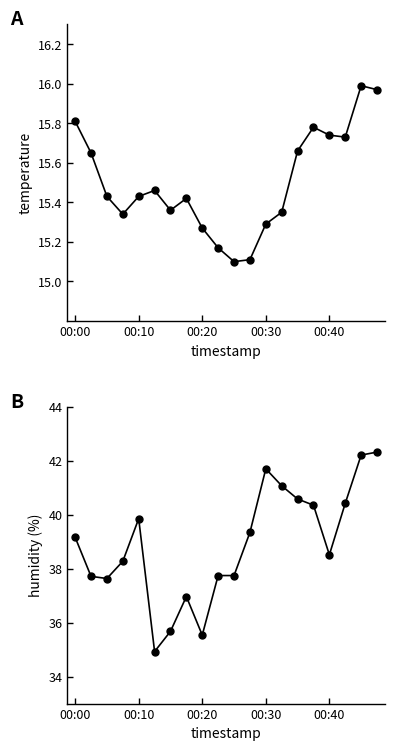

What is the spread (max minus min) of values at 6?

20.3